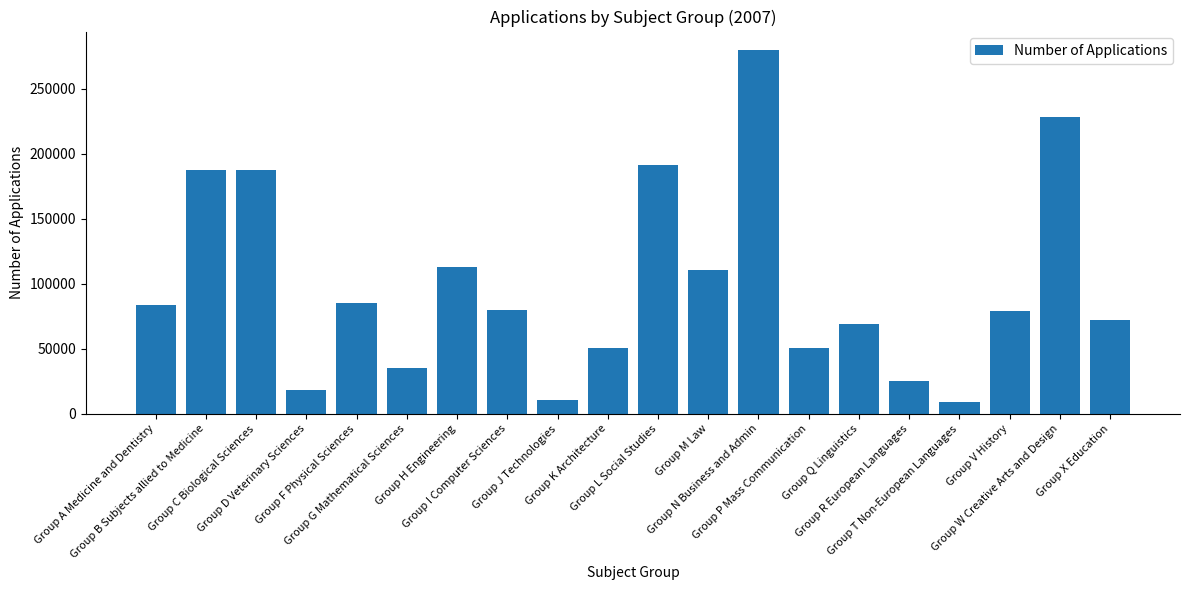

How many data points does each series have?

20